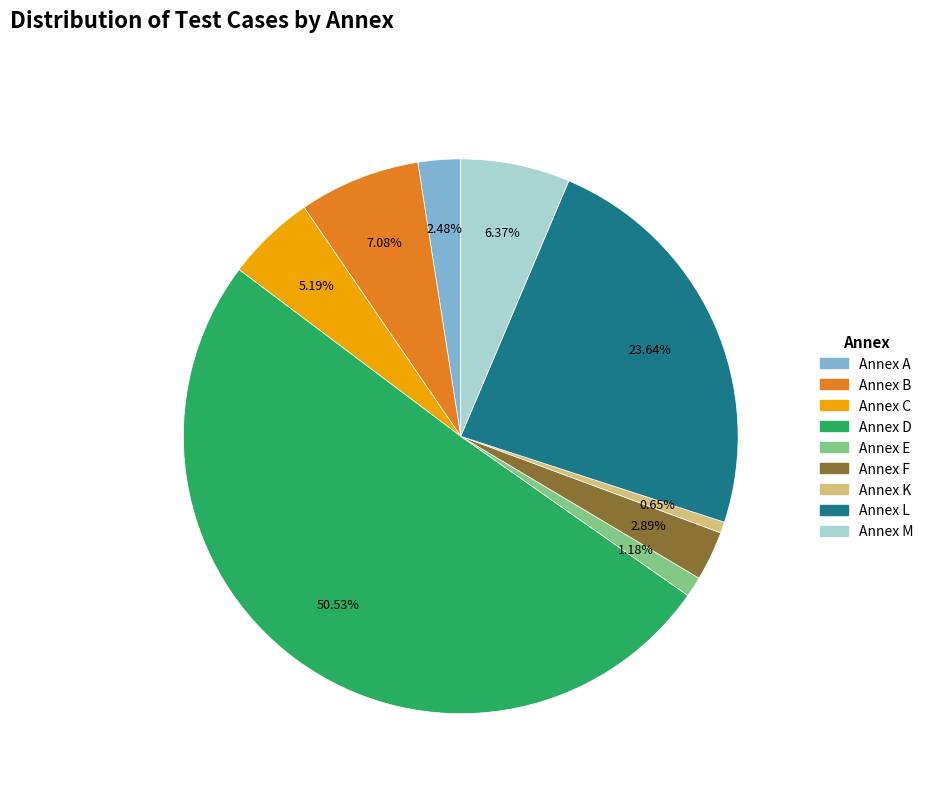

Is it true that Annex K is 11% of the pie?

False